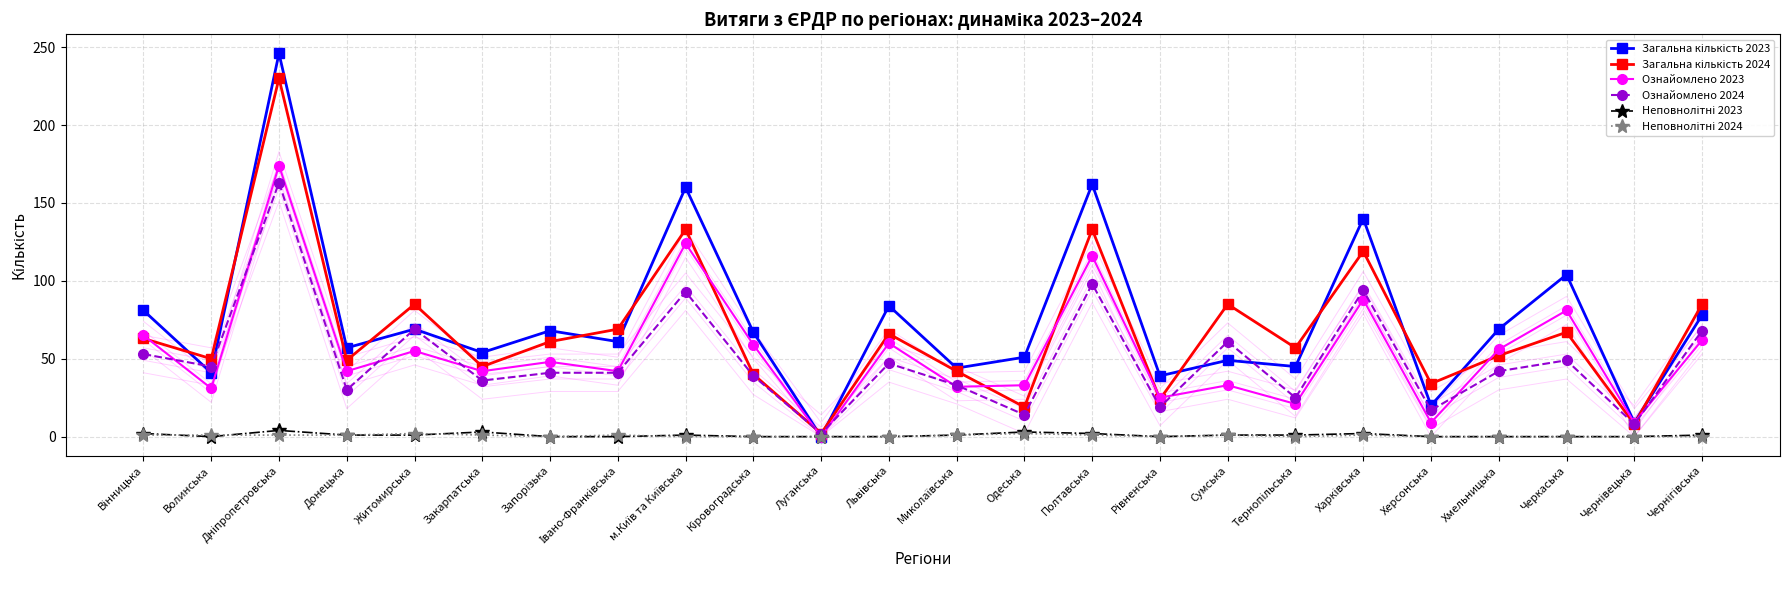

What is the greatest value displayed?

246